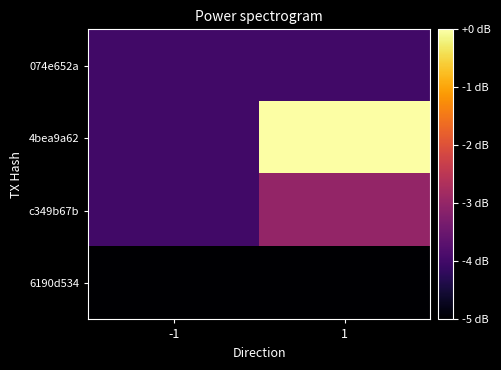

What is the total value across all series at 1?

8